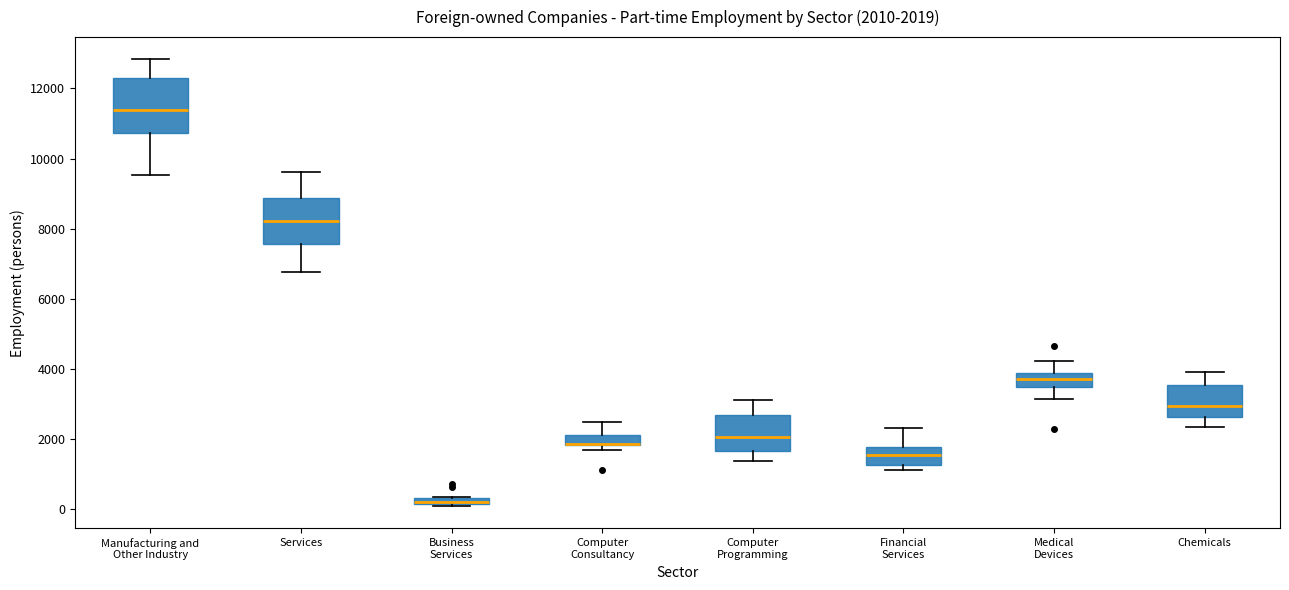

Which box is the tallest, from its lower edge to its upper edge?

Manufacturing and Other Industry